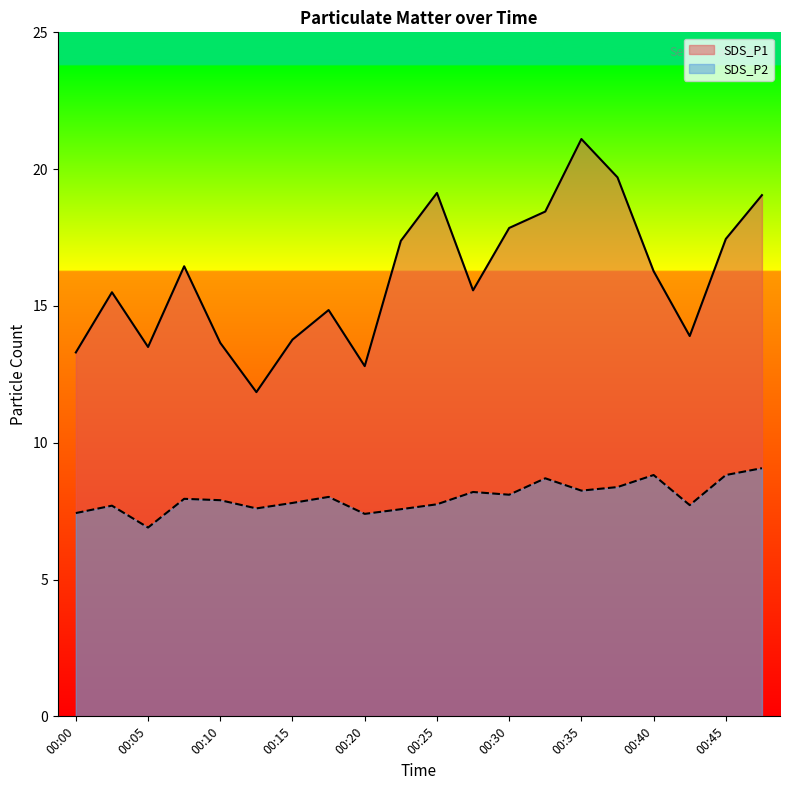

True or false: SDS_P2 and SDS_P1 intersect in this chart.

False